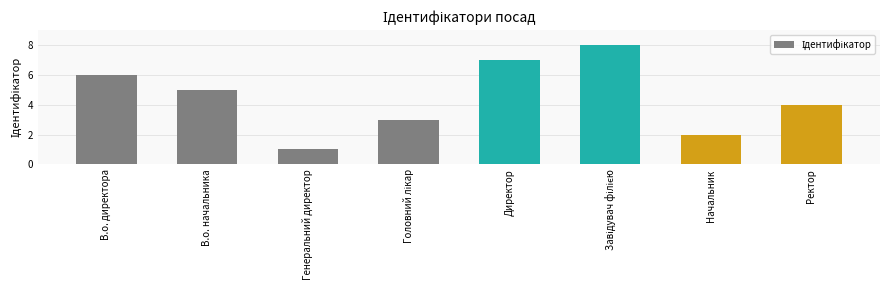

Approximately how many times larger is the value at В.о. директора compared to Генеральний директор?

6.0